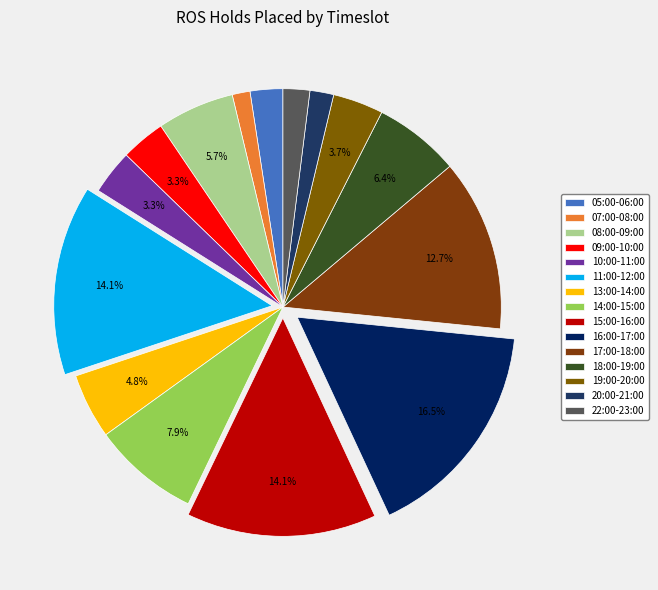

What is the largest slice in the pie chart?

16:00-17:00